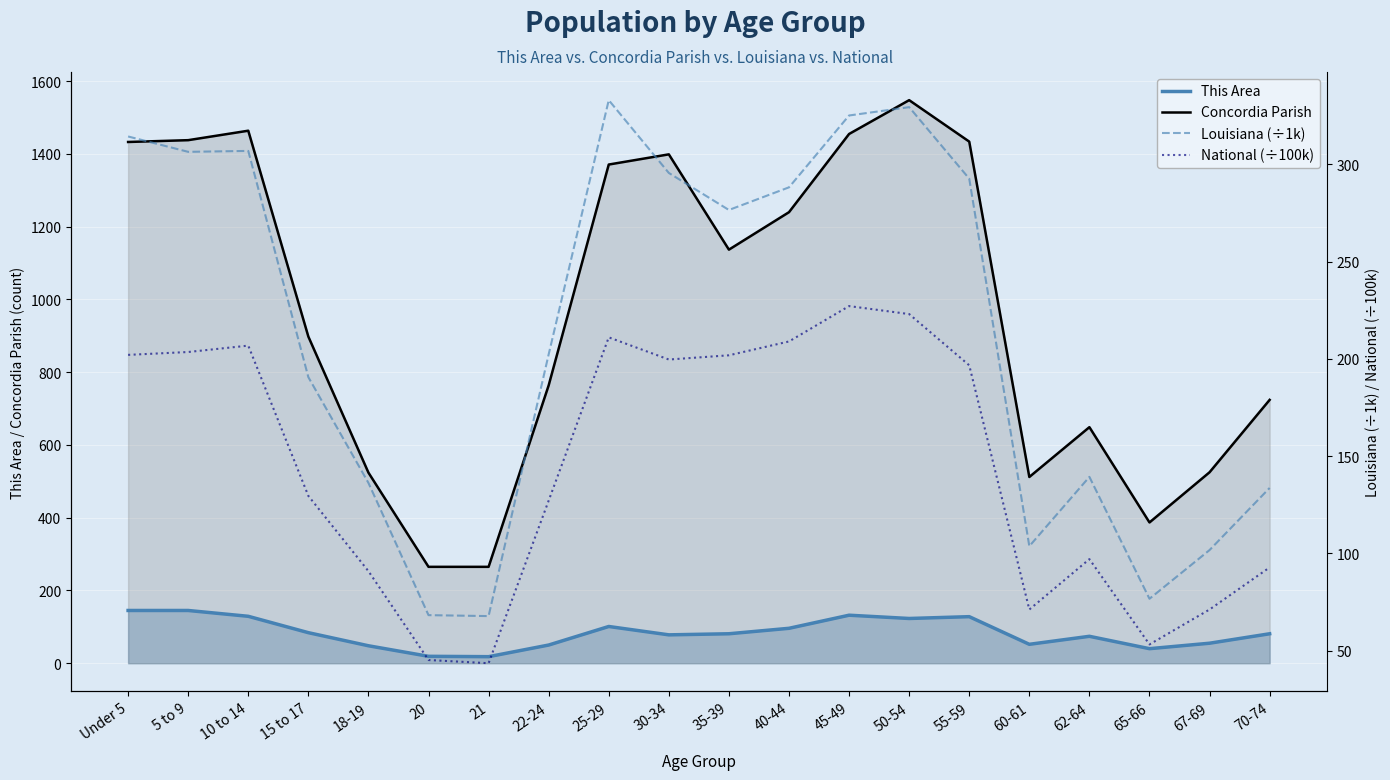

True or false: Concordia Parish and National (÷100k) intersect in this chart.

False